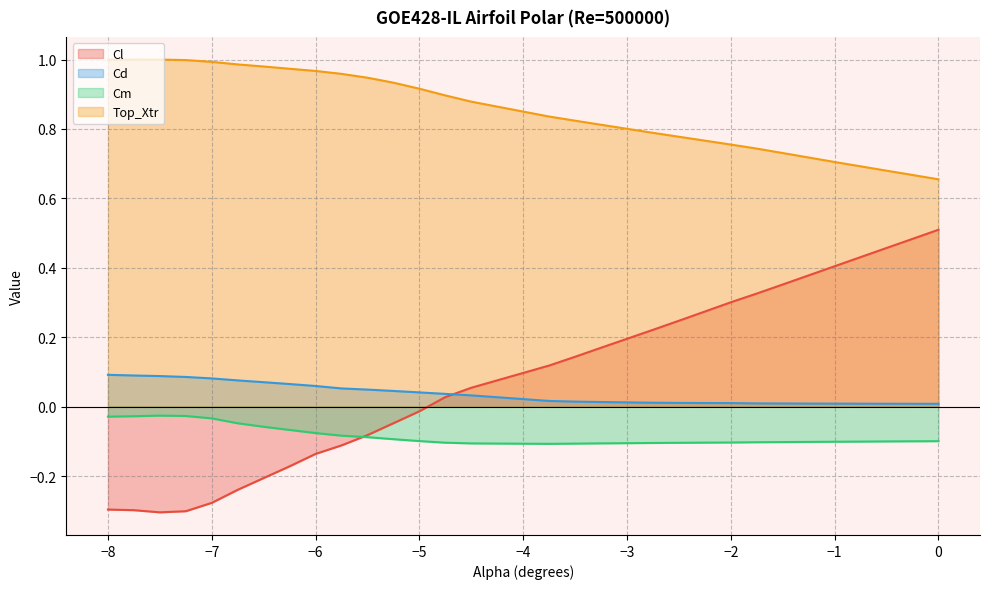

Which series has the largest total across all categories?

Top_Xtr